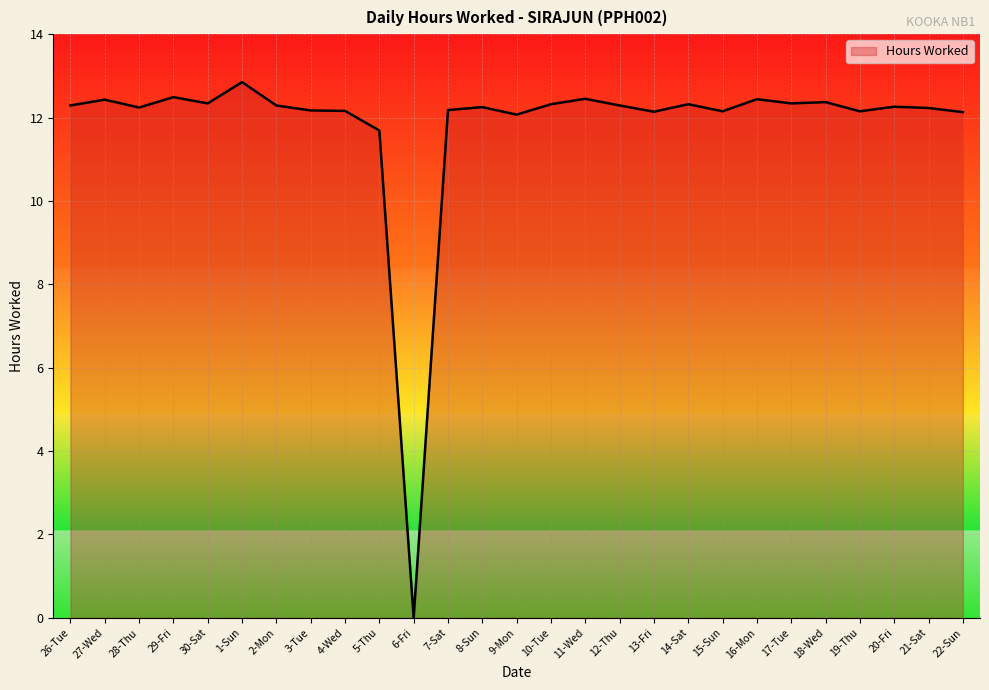

True or false: the data has more than 1 interior local peaks.

True